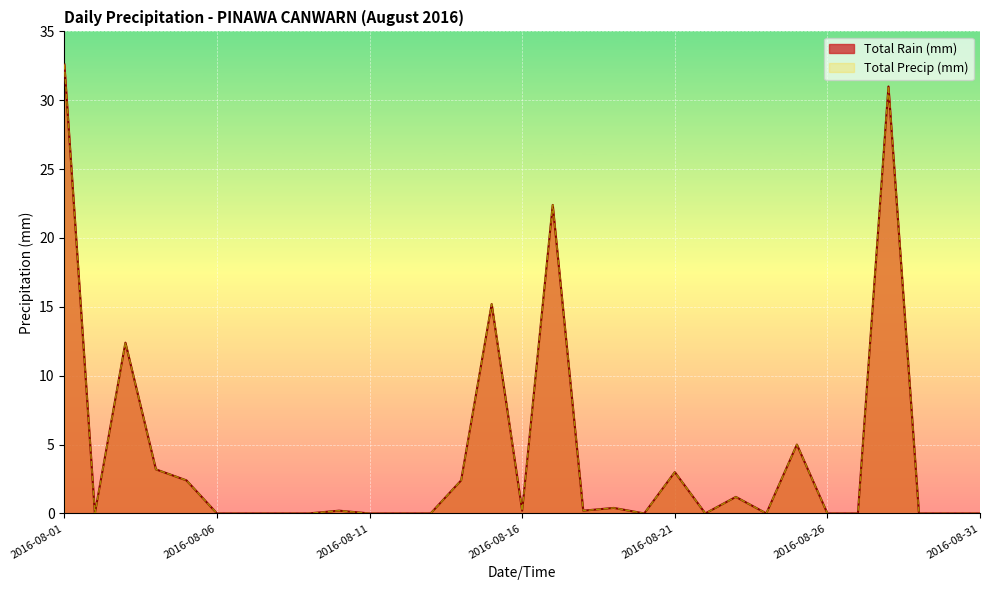

Is it true that Total Rain (mm) equals 22.4 at 2016-08-17?

True